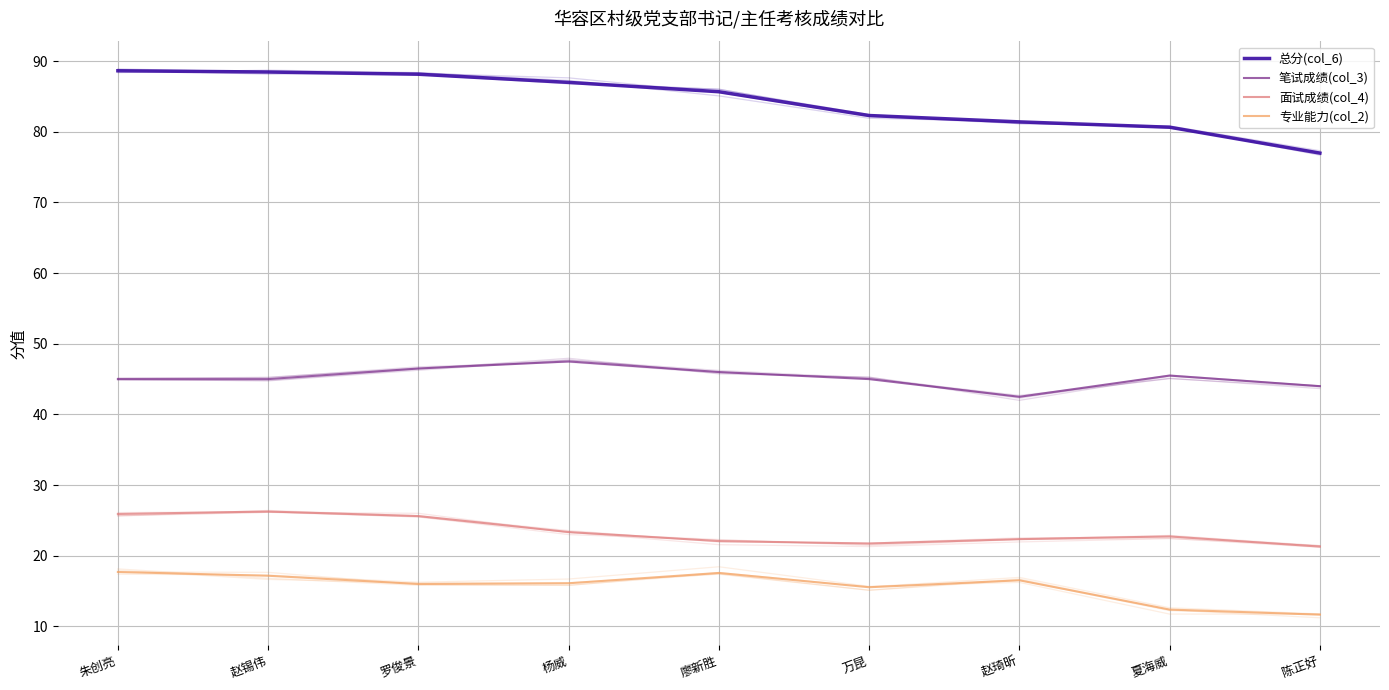

True or false: 笔试成绩(col_3) has a value of 45.0 at 朱创亮.

True